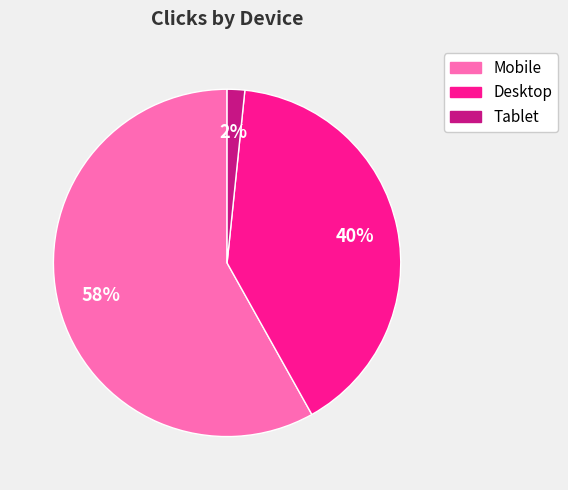

Is it true that Desktop is 40% of the pie?

True